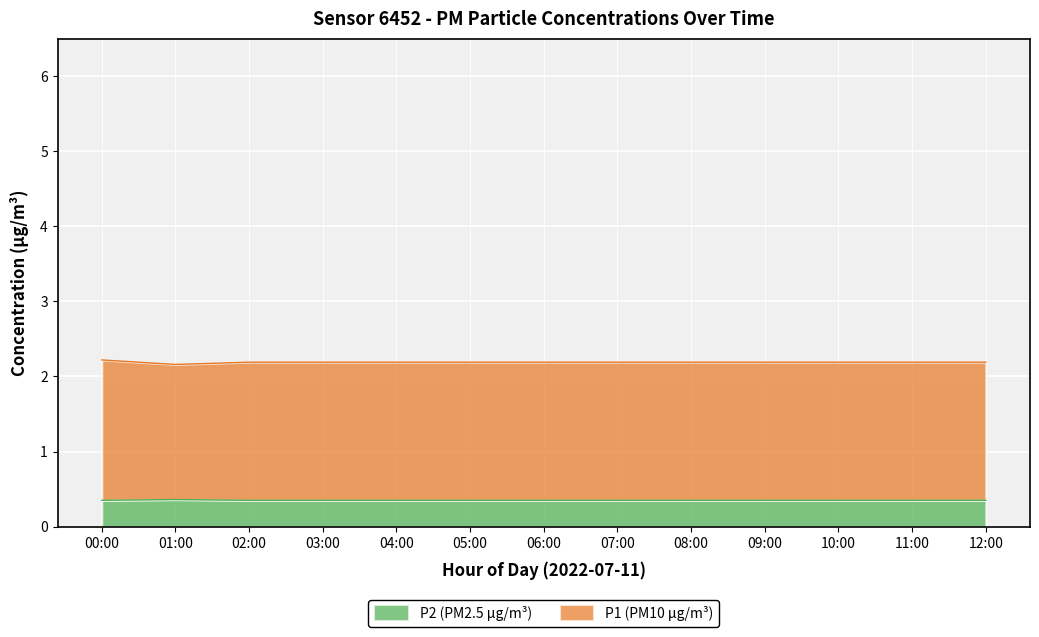

At 09:00, list the series in order from largest to smallest.

P1, P2